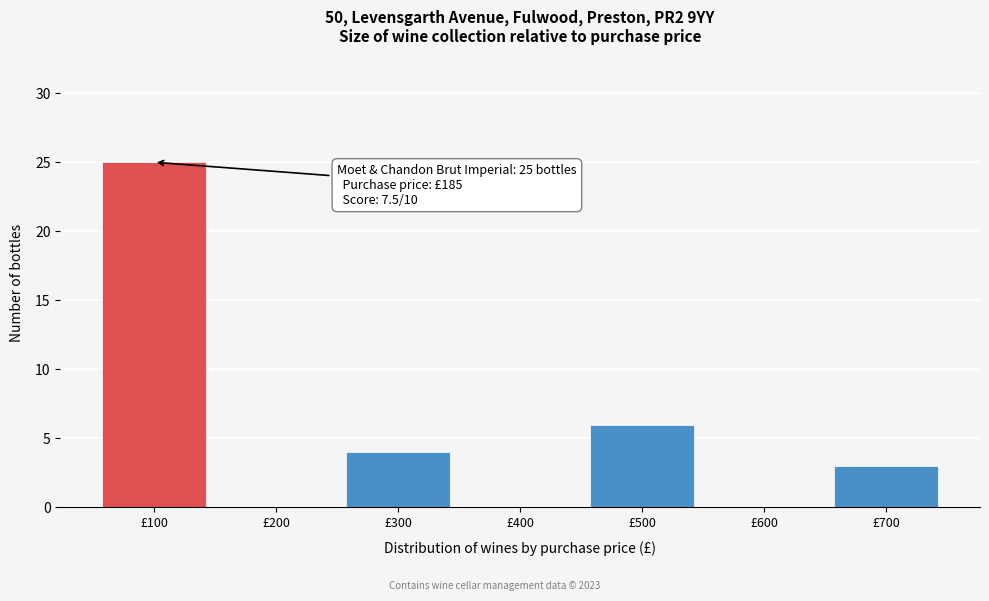

Reading left to right, transcribe all the data shown in this chart.

£100=25	£200=0	£300=4	£400=0	£500=6	£600=0	£700=3